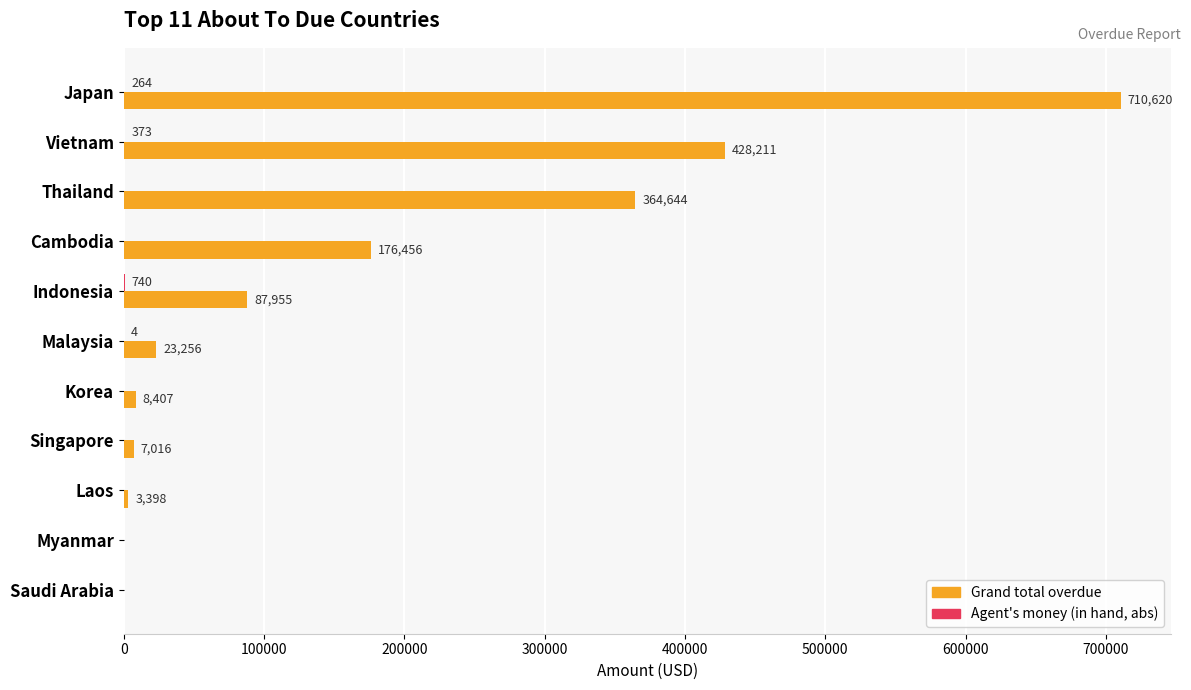

At which category is the sum across all series the highest?

Japan